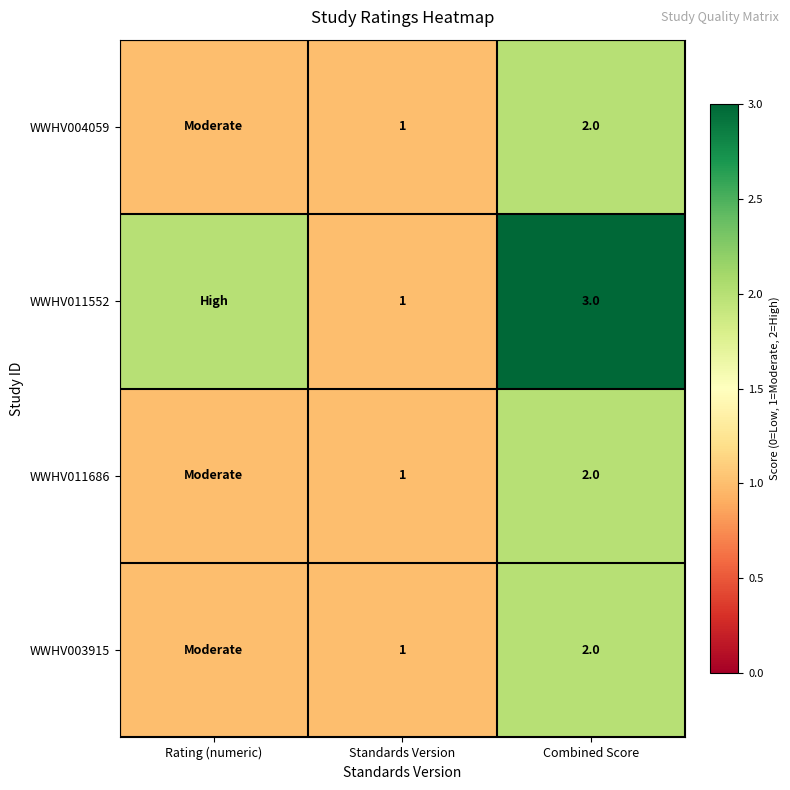

What is the difference between the WWHV011552 values at Combined Score and Standards Version?

2